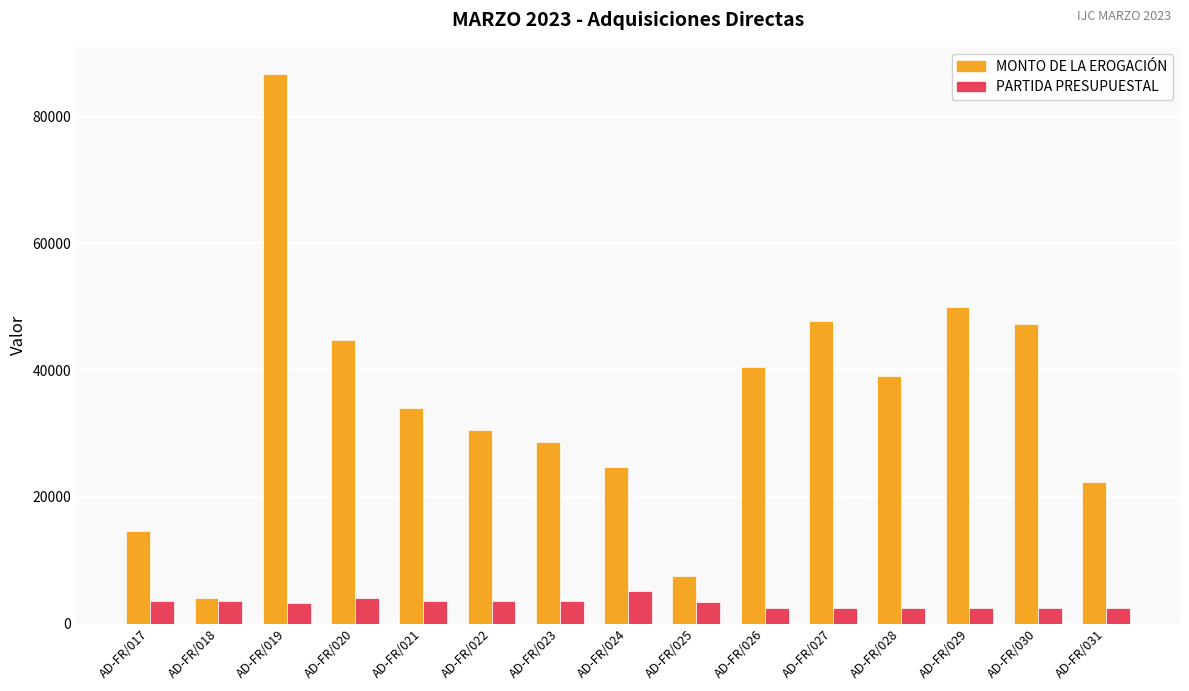

How many data points in MONTO DE LA EROGACIÓN are less than 33951?

7